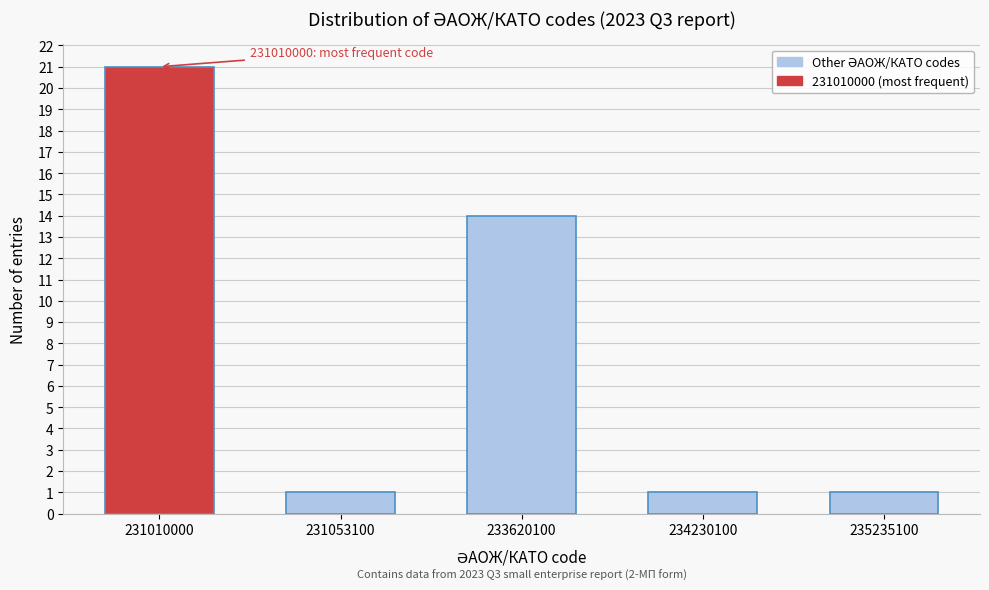

Reading left to right, transcribe all the data shown in this chart.

231010000=21	231053100=1	233620100=14	234230100=1	235235100=1